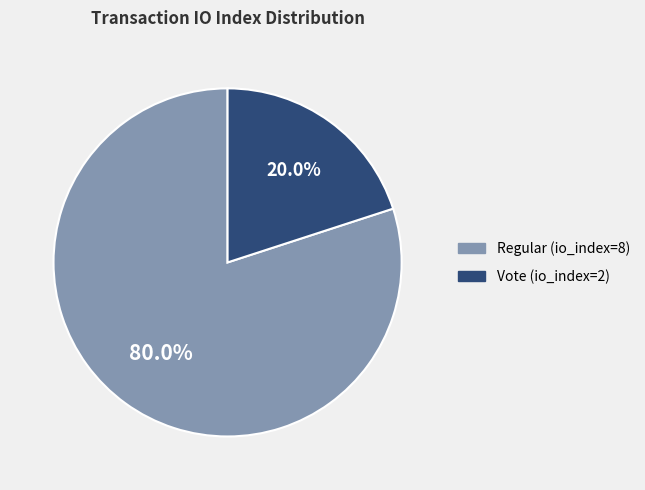

Rank the categories by value from highest to lowest.

Regular (io_index=8), Vote (io_index=2)